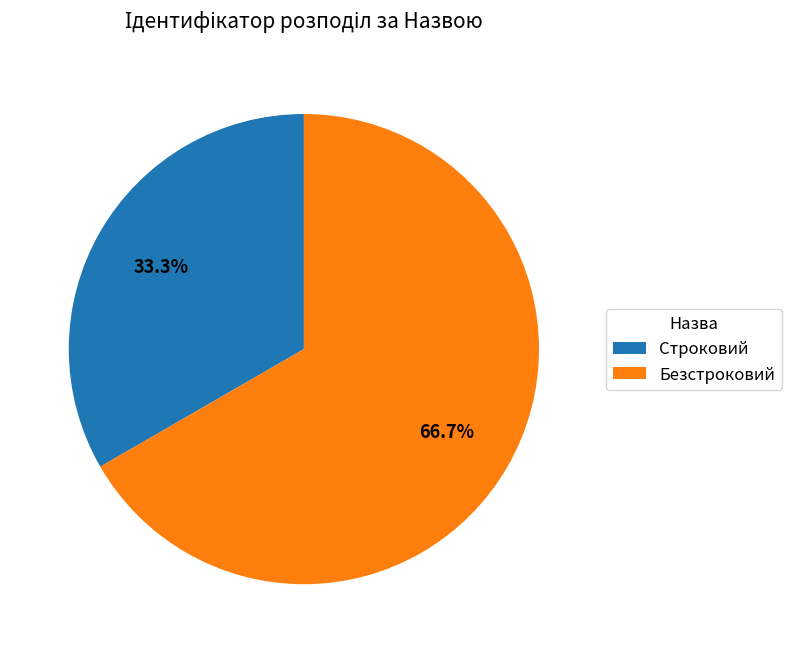

How many slices are in this pie chart?

2